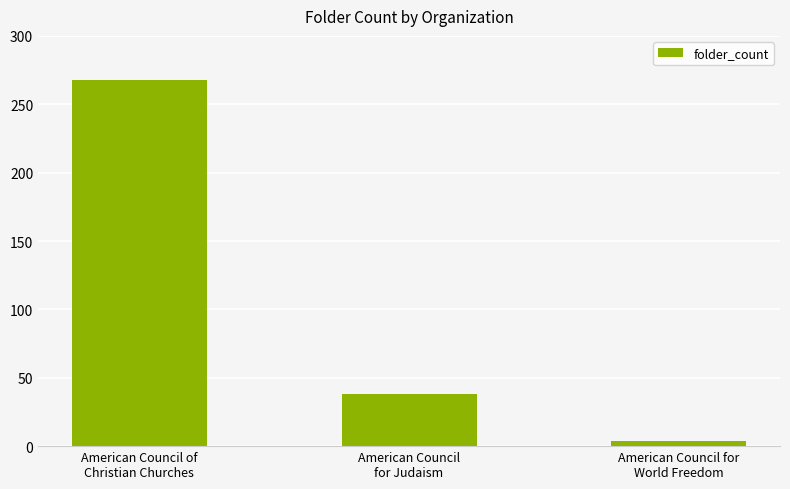

The chart shows a value of 114 at American Council of
Christian Churches. True or false?

False